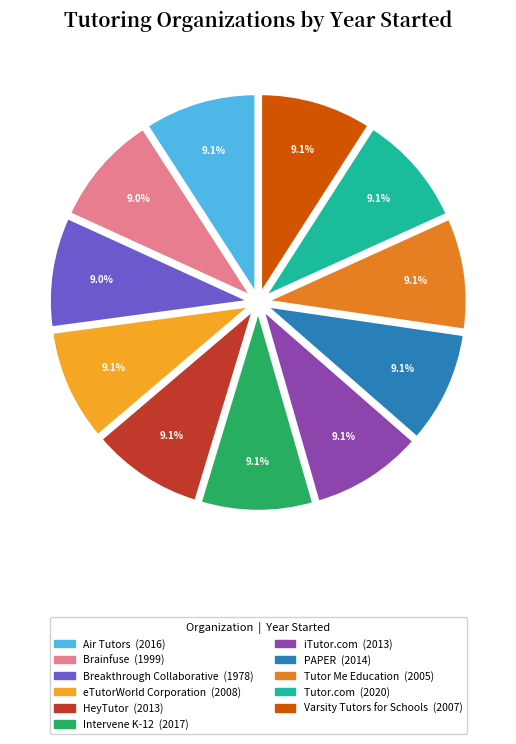

Is Tutor Me Education the majority of the pie?

No